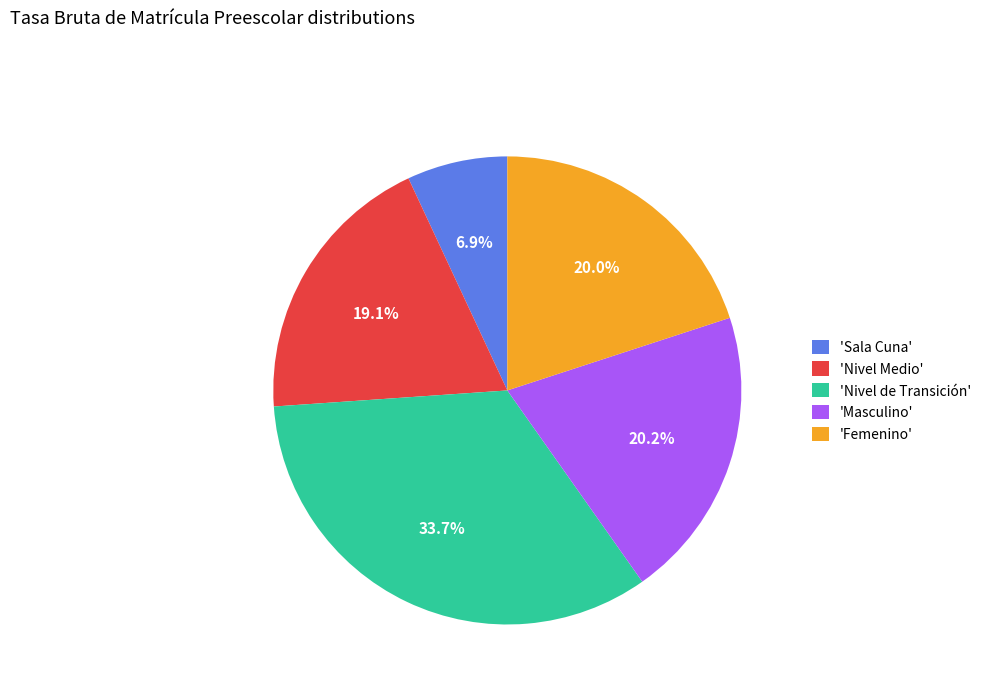

Count the number of slices in the pie.

5